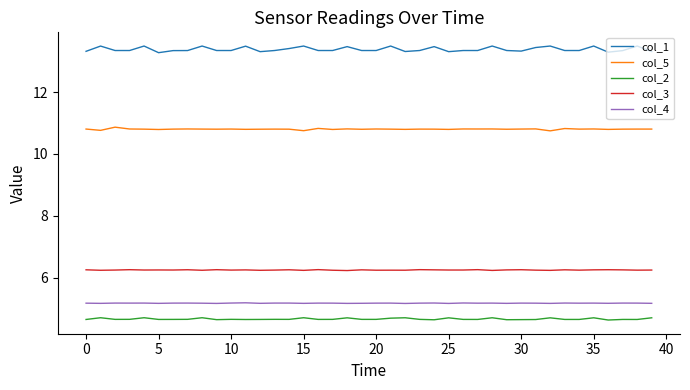

What is the maximum value shown in the chart?

13.5